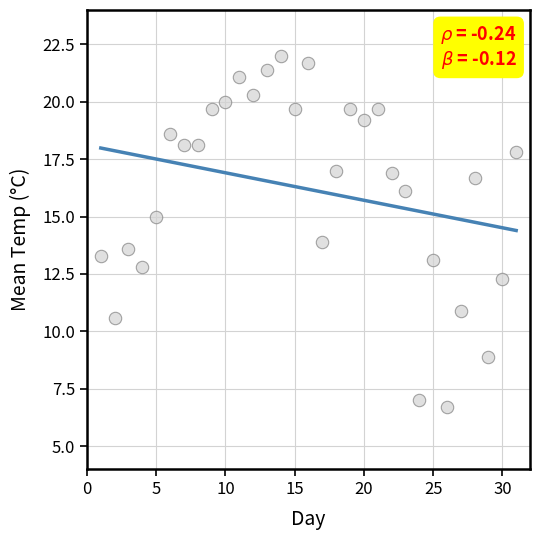

What is the range of Y values (max minus min)?

15.3